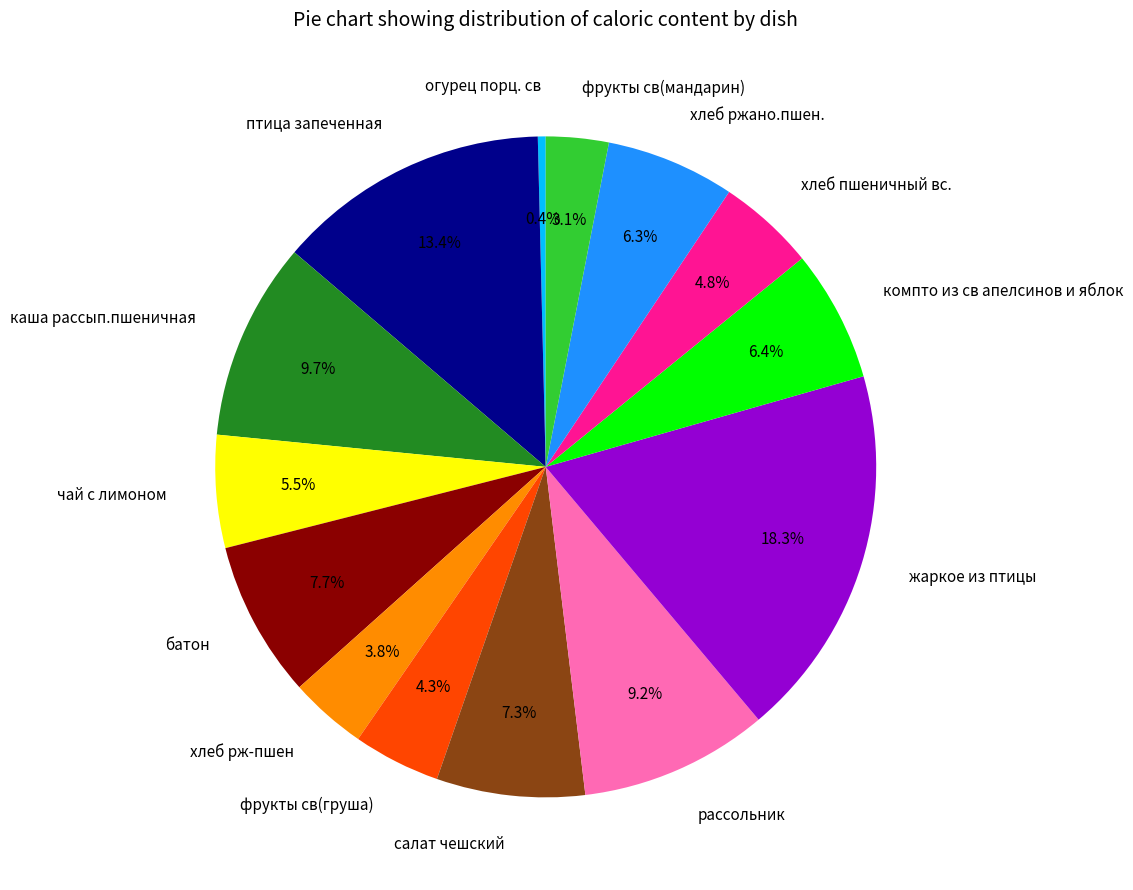

How many segments does this pie chart have?

14